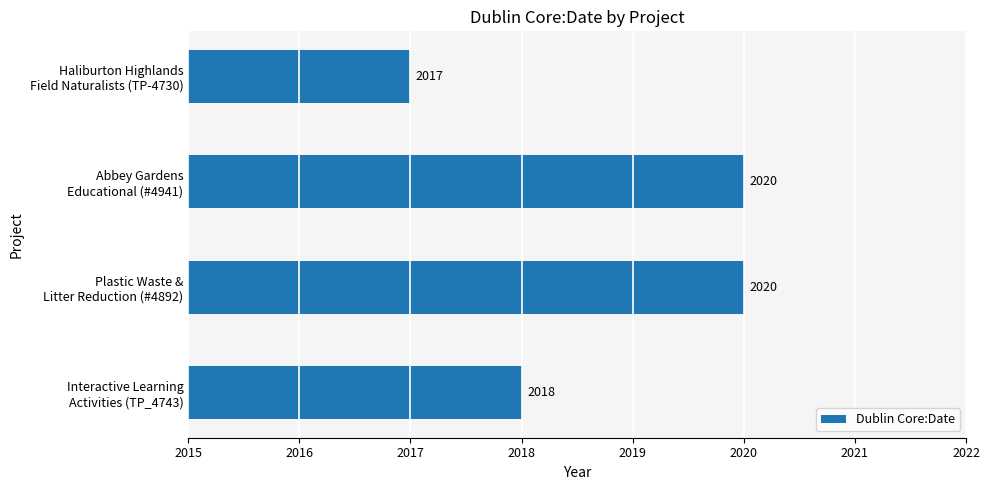

What is the difference between the maximum and minimum values?

3